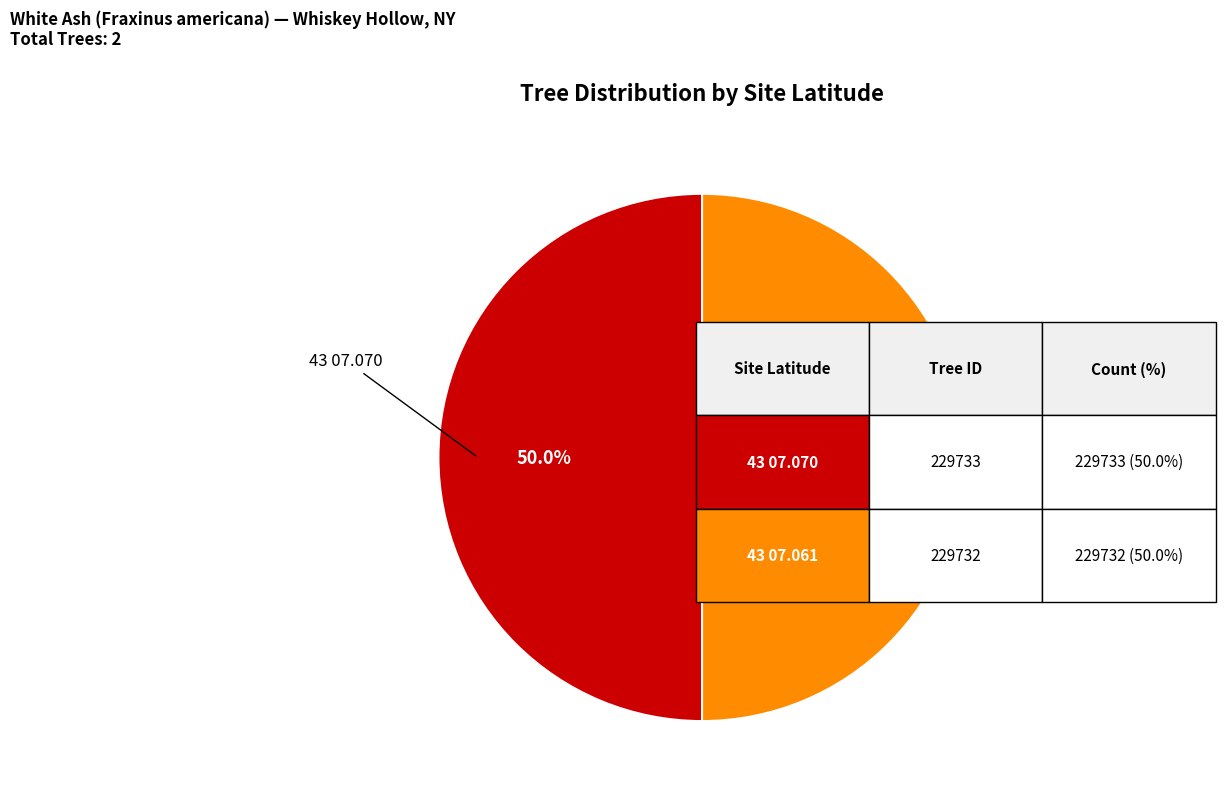

How many segments does this pie chart have?

2